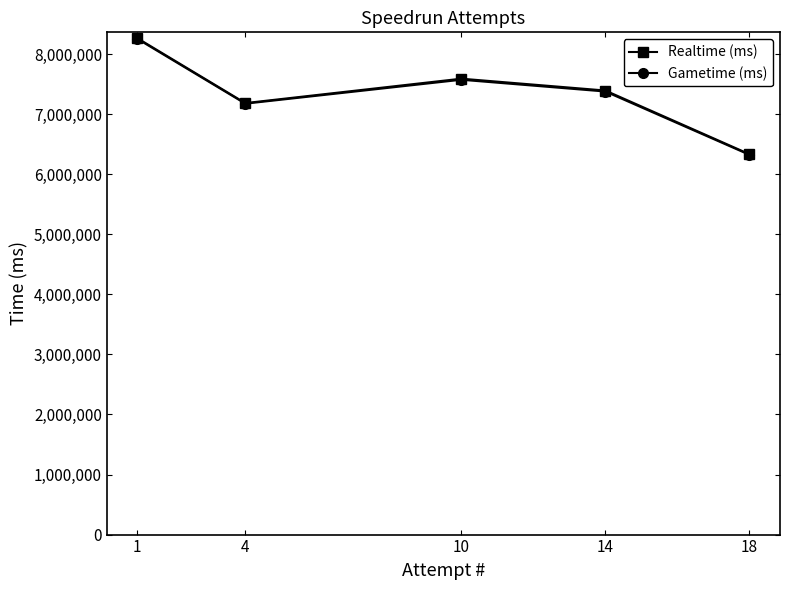

Count the Gametime (ms) values in the range 7172868 to 7570969.

3